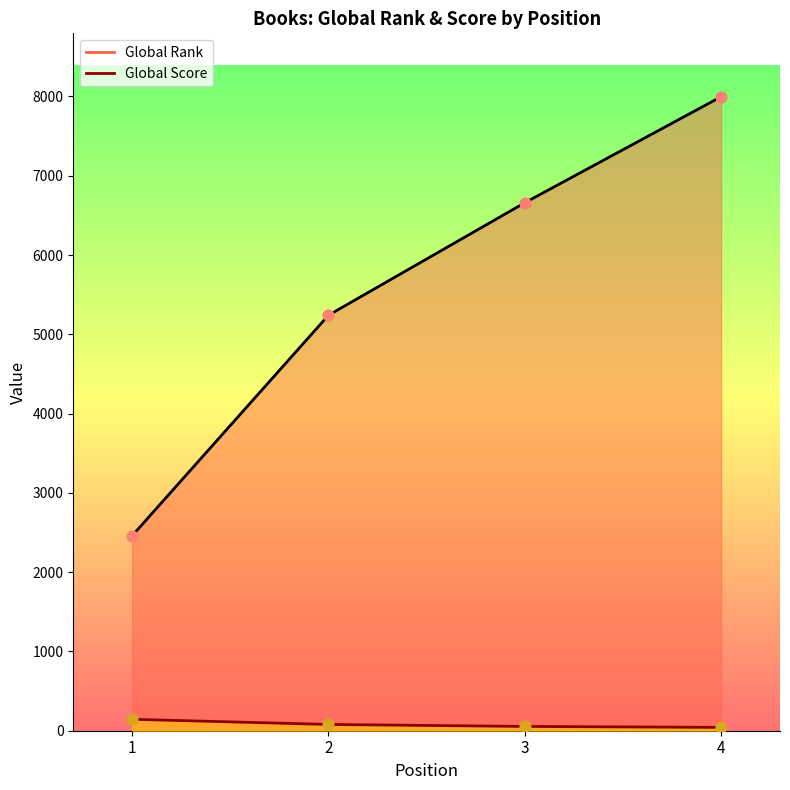

Which series contains the lowest Y value?

Global Score